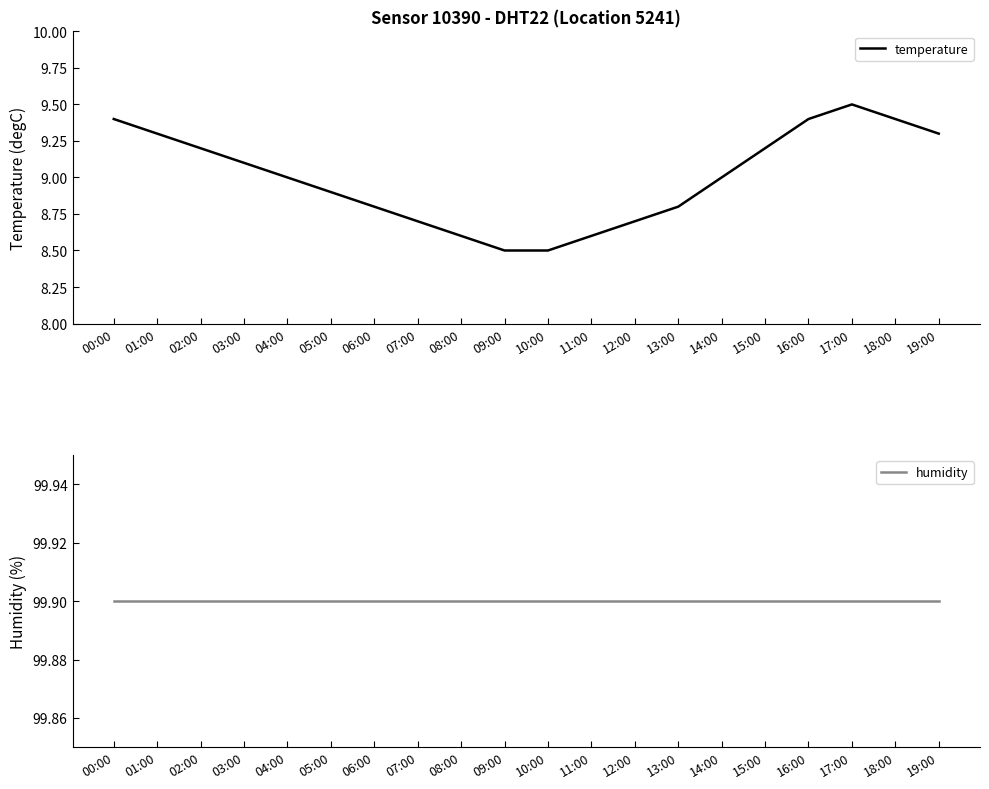

What position from the left is 15:00?

16